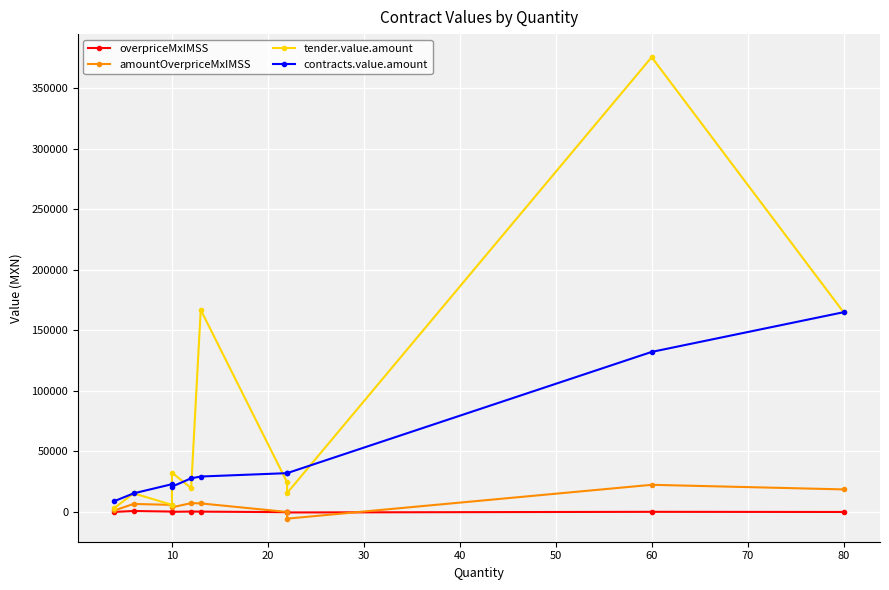

The value of amountOverpriceMxIMSS at 50 is 12130.0. True or false?

False